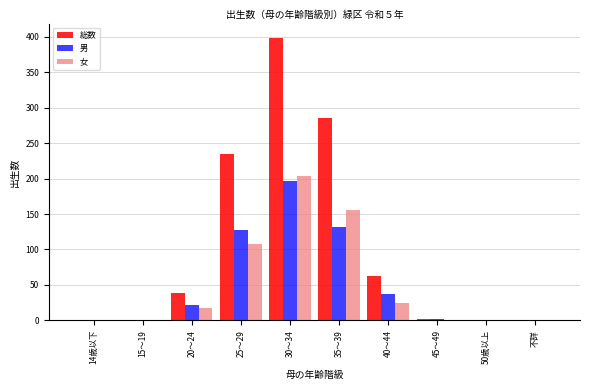

Between 35～39 and 45～49, which series saw the biggest shift?

総数